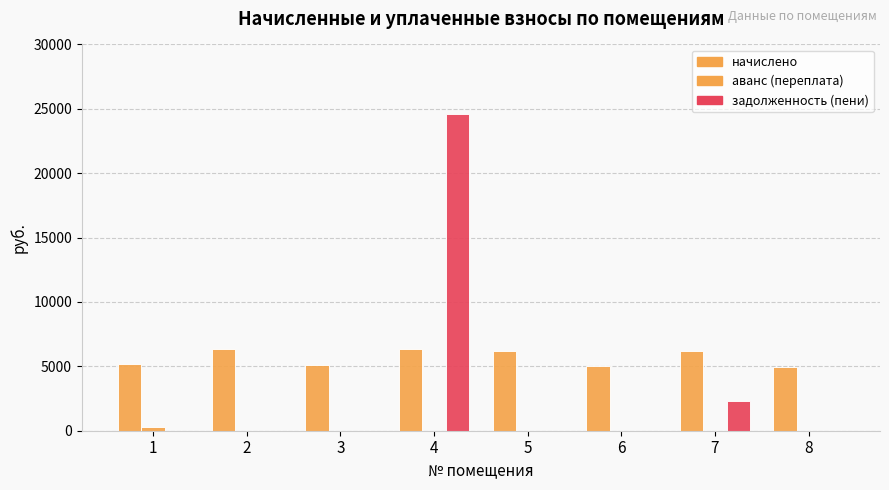

How many series are shown in this chart?

3